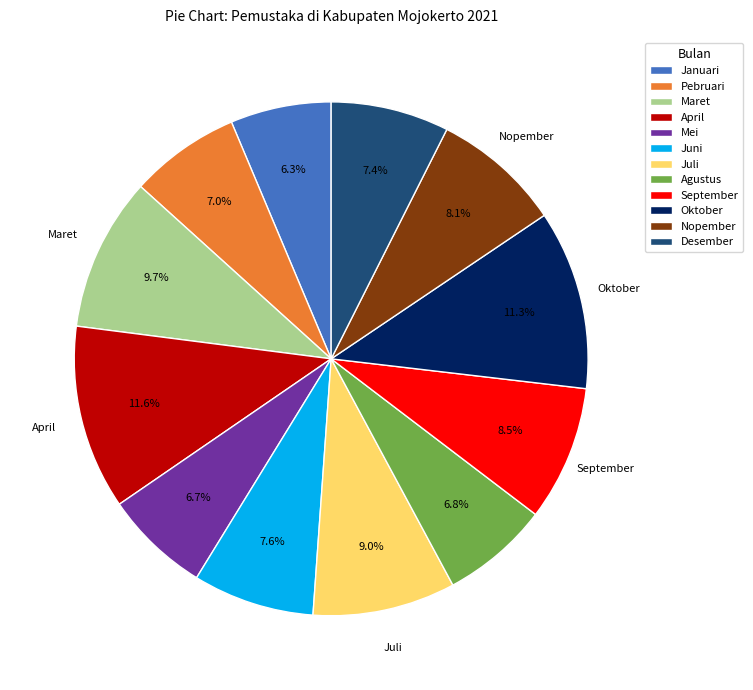

To the nearest percent, what is the difference between the largest and smallest slice percentages?

5%